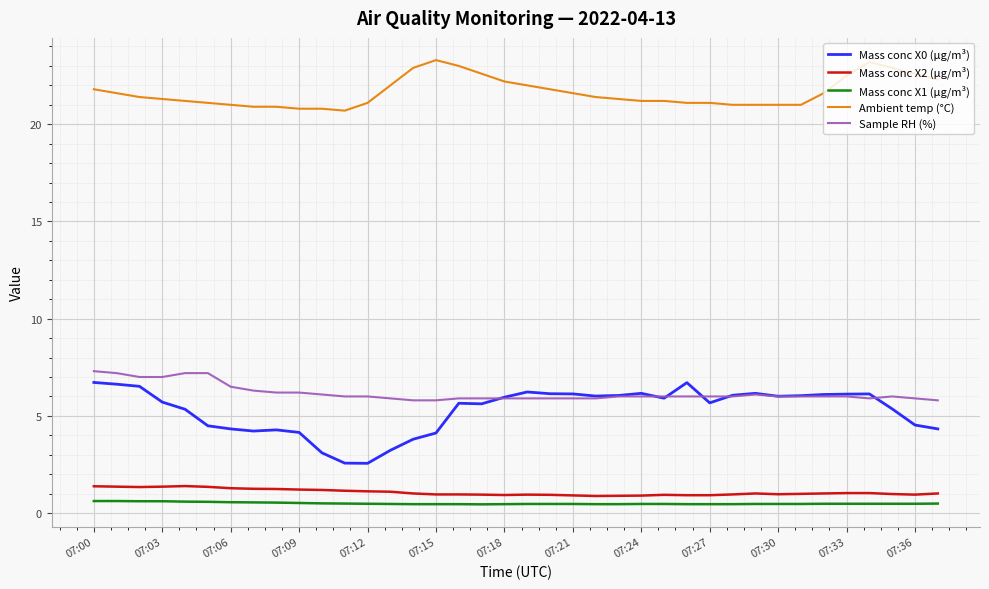

Which series has the largest total across all categories?

Ambient temp (°C)